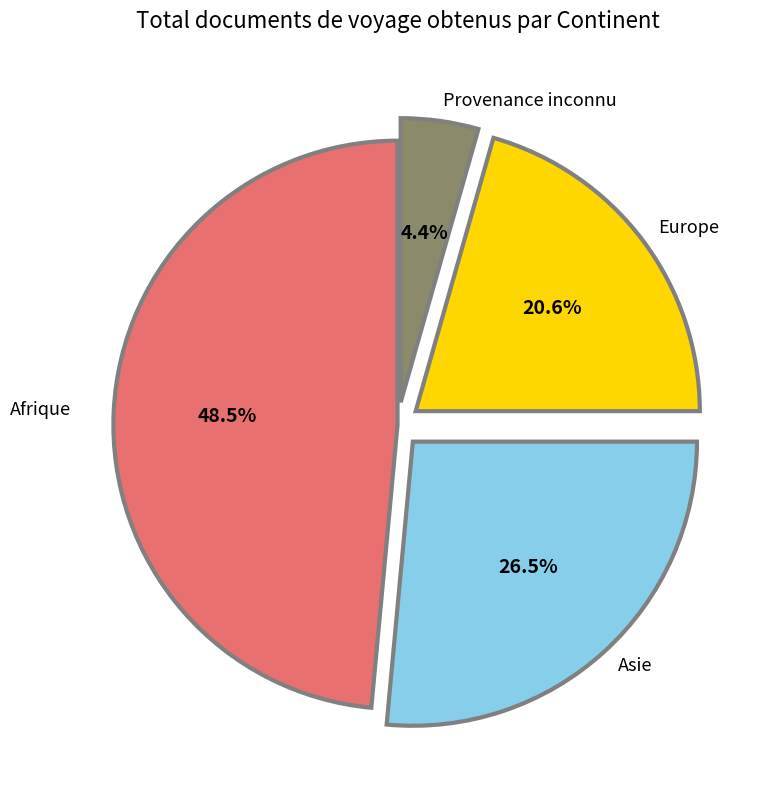

How many segments does this pie chart have?

4